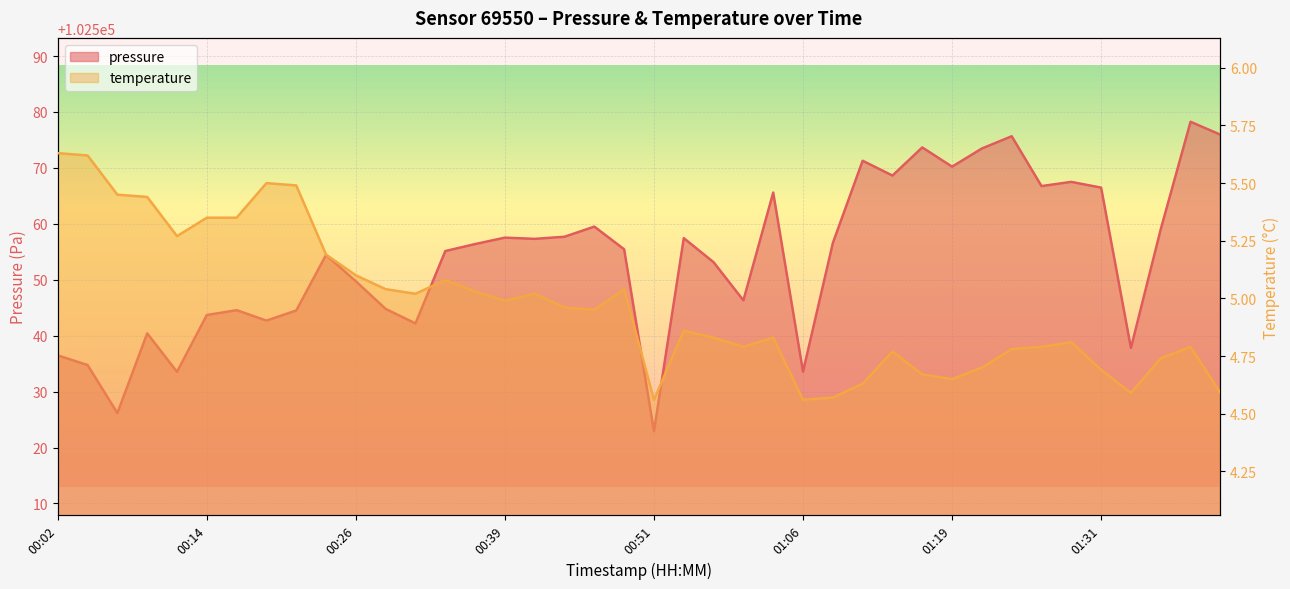

Which has a higher value, 01:29 or 01:19?

01:19